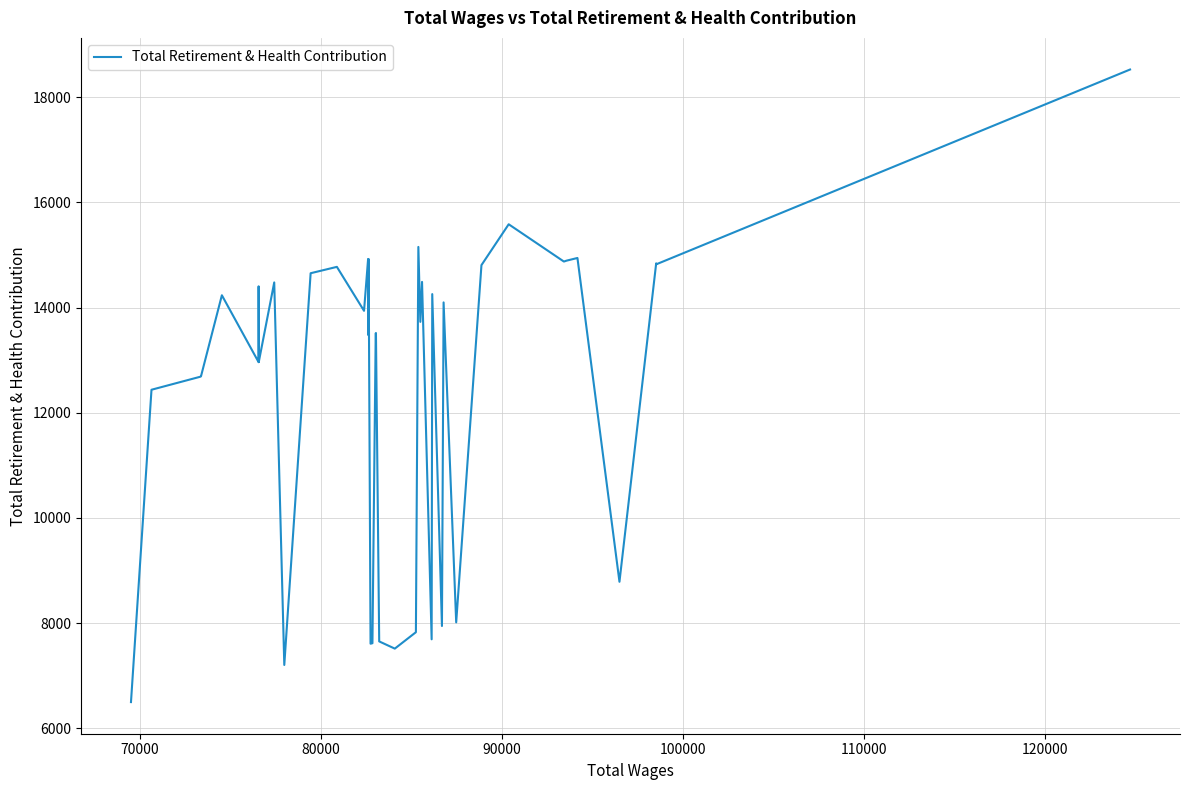

What is the minimum value shown in the chart?

6497